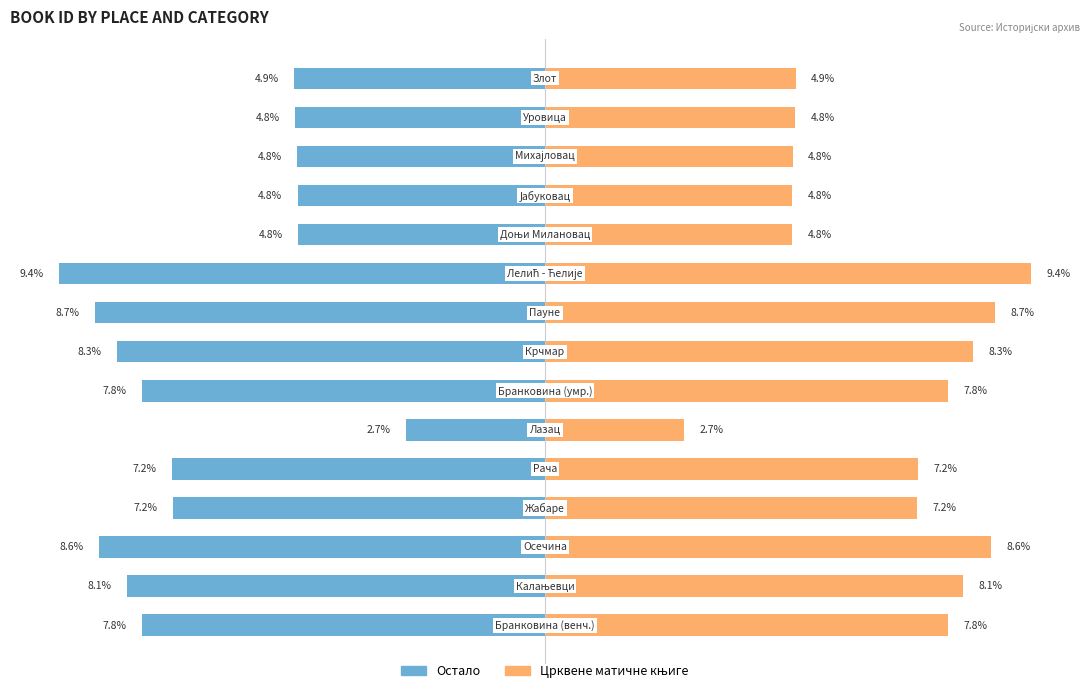

Reading right to left, list all the values displayed in this chart.

Остало: 14=-4.9	13=-4.8	12=-4.8	11=-4.8	10=-4.8	9=-9.4	8=-8.7	7=-8.3	6=-7.8	5=-2.7	4=-7.2	3=-7.2	2=-8.6	1=-8.1	0=-7.8
Црквене матичне књиге: 14=4.9	13=4.8	12=4.8	11=4.8	10=4.8	9=9.4	8=8.7	7=8.3	6=7.8	5=2.7	4=7.2	3=7.2	2=8.6	1=8.1	0=7.8